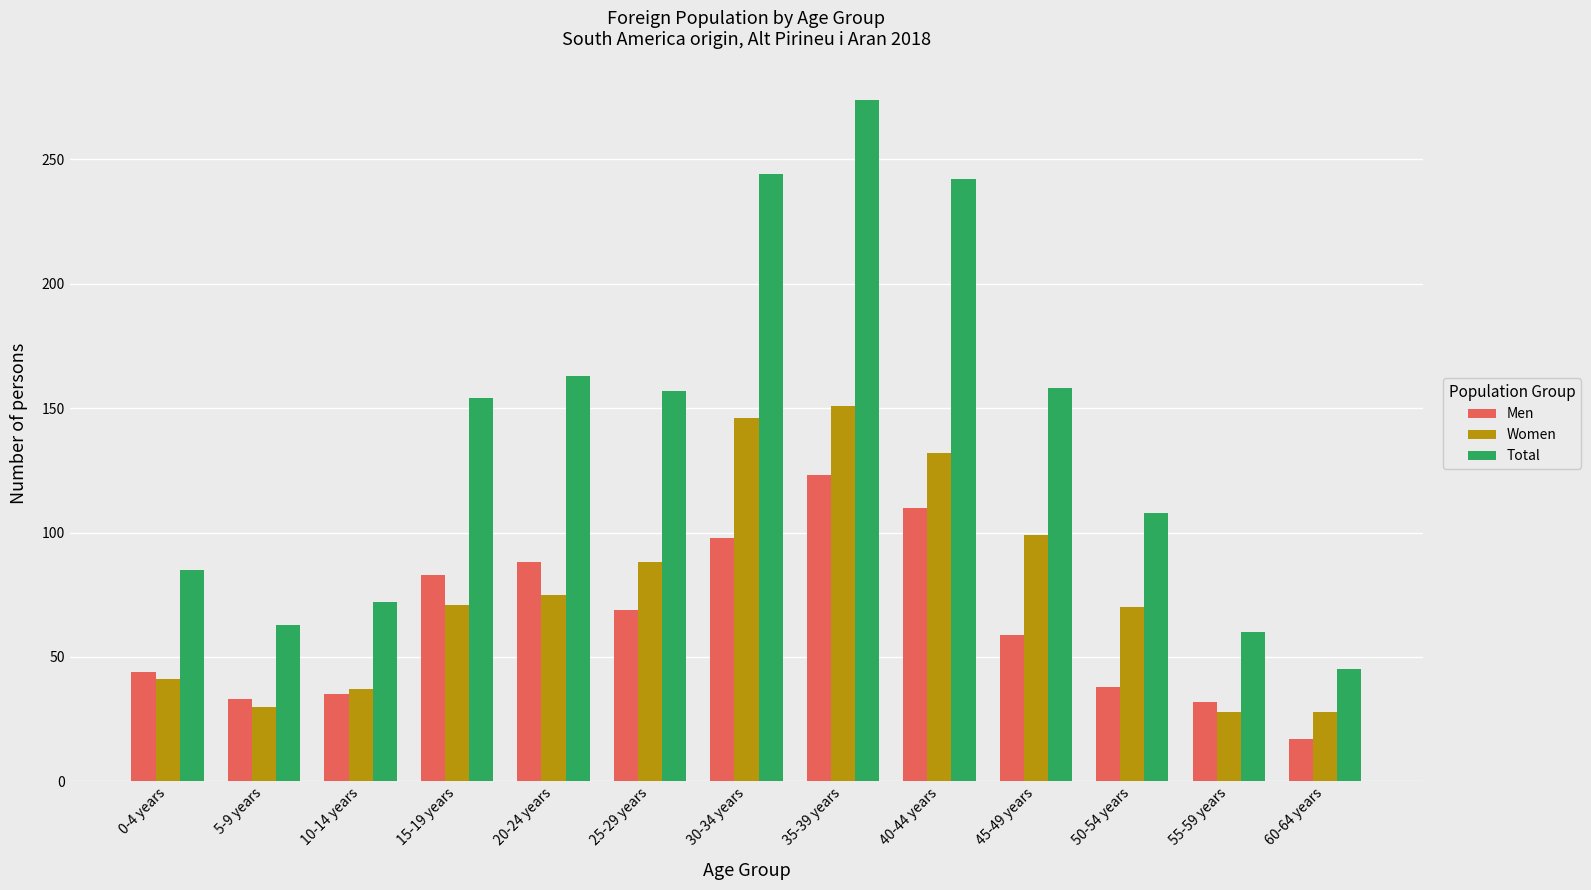

What are all the series names shown in the legend?

Men, Women, Total